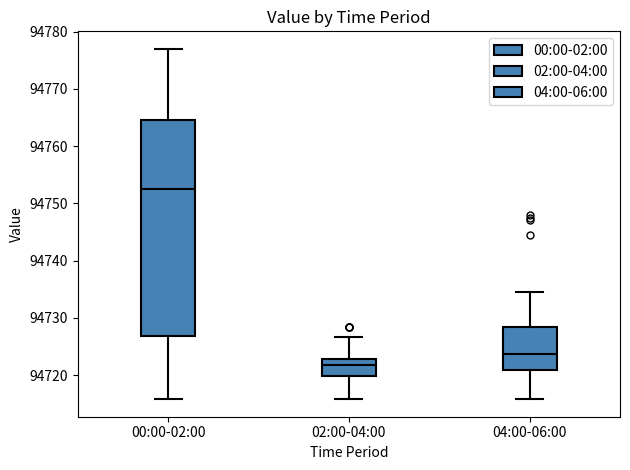

Reading left to right, read every box against the y-axis: the position of its median line, the range the box covers, and the ends of its whiskers. The values are not printed on the chart, so give them approximately, as read against the axis.

00:00-02:00: median 94752, box 94727 to 94765, whiskers 94716 to 94777
02:00-04:00: median 94722, box 94720 to 94723, whiskers 94716 to 94727
04:00-06:00: median 94724, box 94721 to 94728, whiskers 94716 to 94735